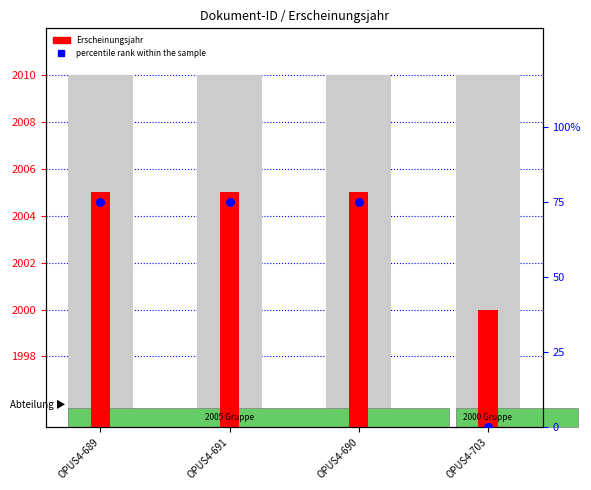

At how many categories does at least one series exceed 1678?

4